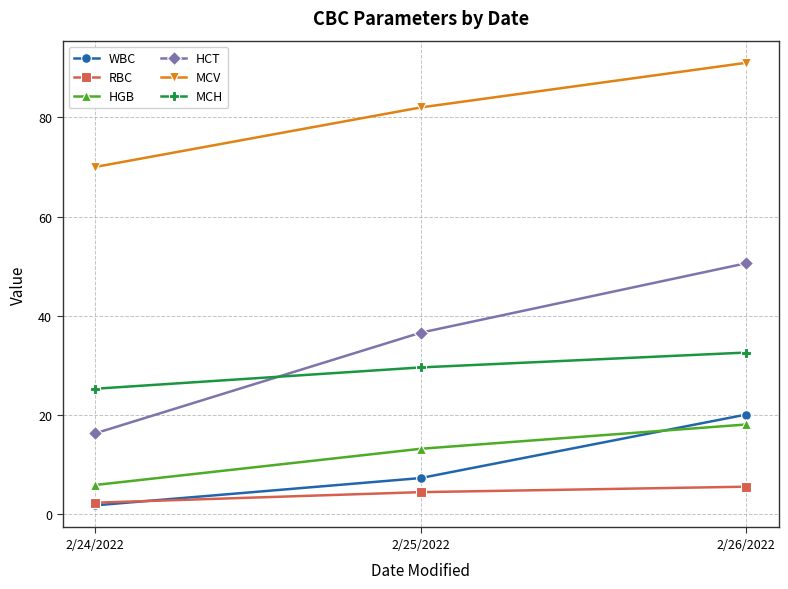

What is the value of the HGB point at the 1st from the left?

5.9